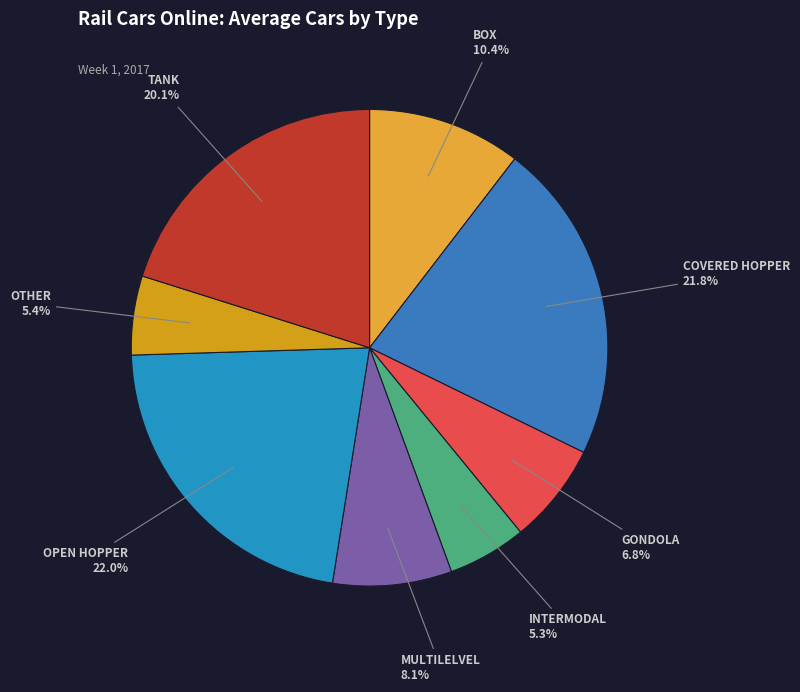

To the nearest percent, what is the difference between the largest and smallest slice percentages?

17%